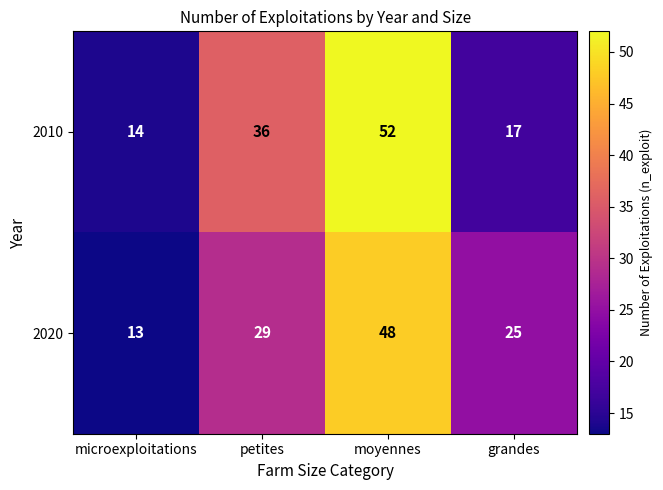

What is the spread (max minus min) of values at petites?

7